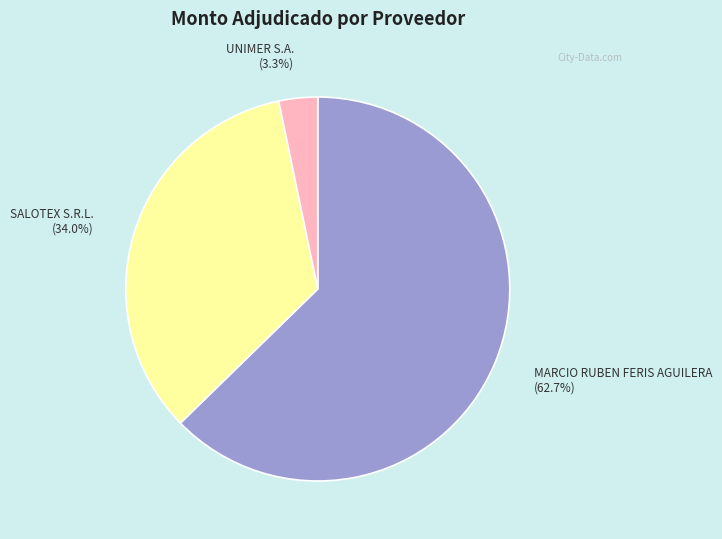

Which category has the smallest portion of the pie?

UNIMER S.A.